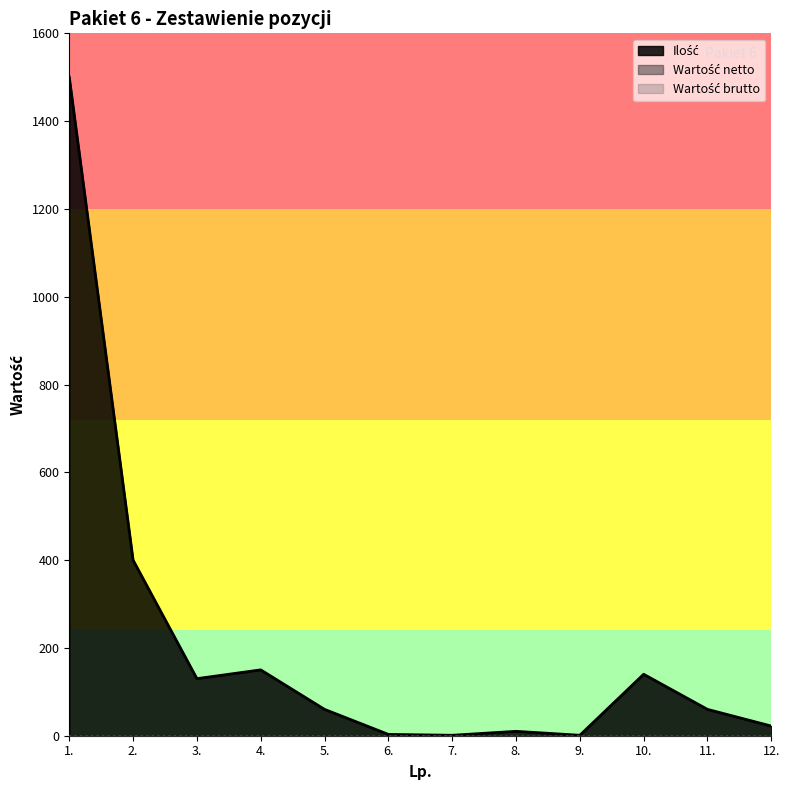

How many lines are shown in the chart?

3